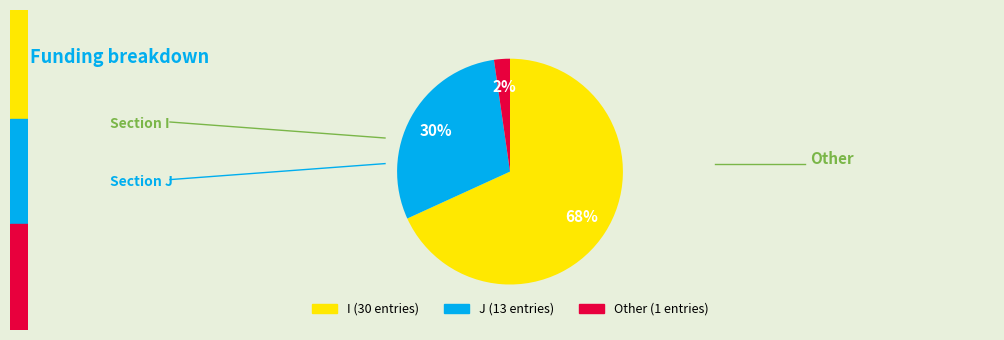

To the nearest percent, what is the combined percentage of J and Other?

32%